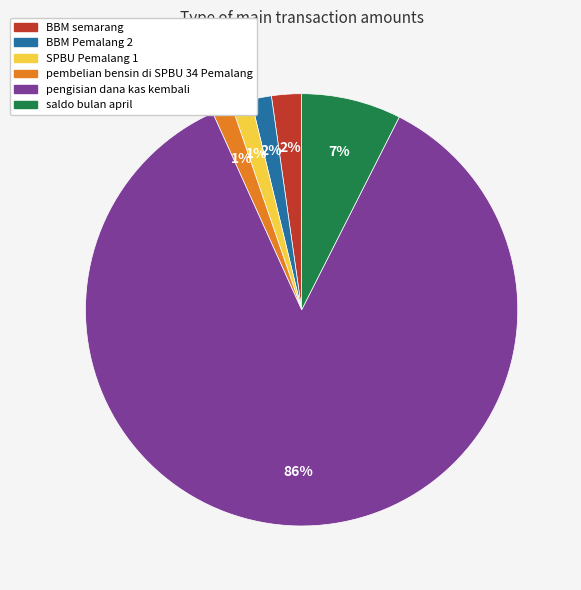

Which category has the biggest portion of the pie?

pengisian dana kas kembali